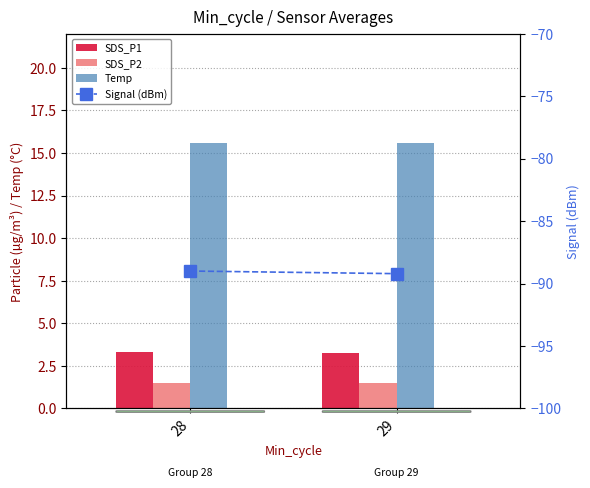

At how many categories does at least one series exceed -28?

2